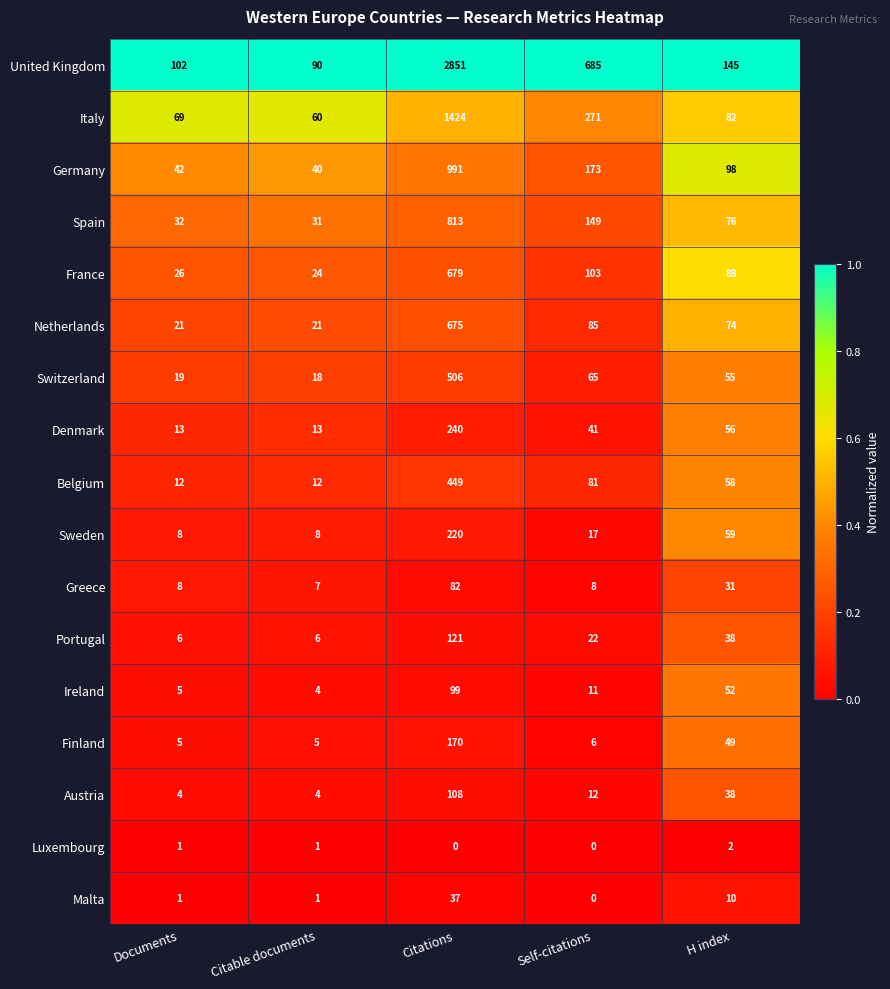

What is the spread (max minus min) of values at Citable documents?

89